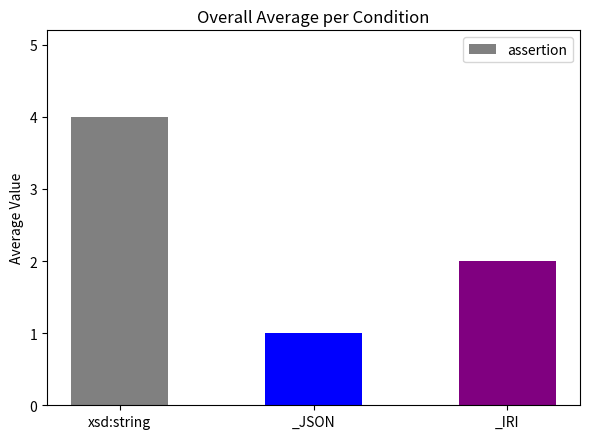

List the labels in order of value, smallest first.

_JSON, _IRI, xsd:string